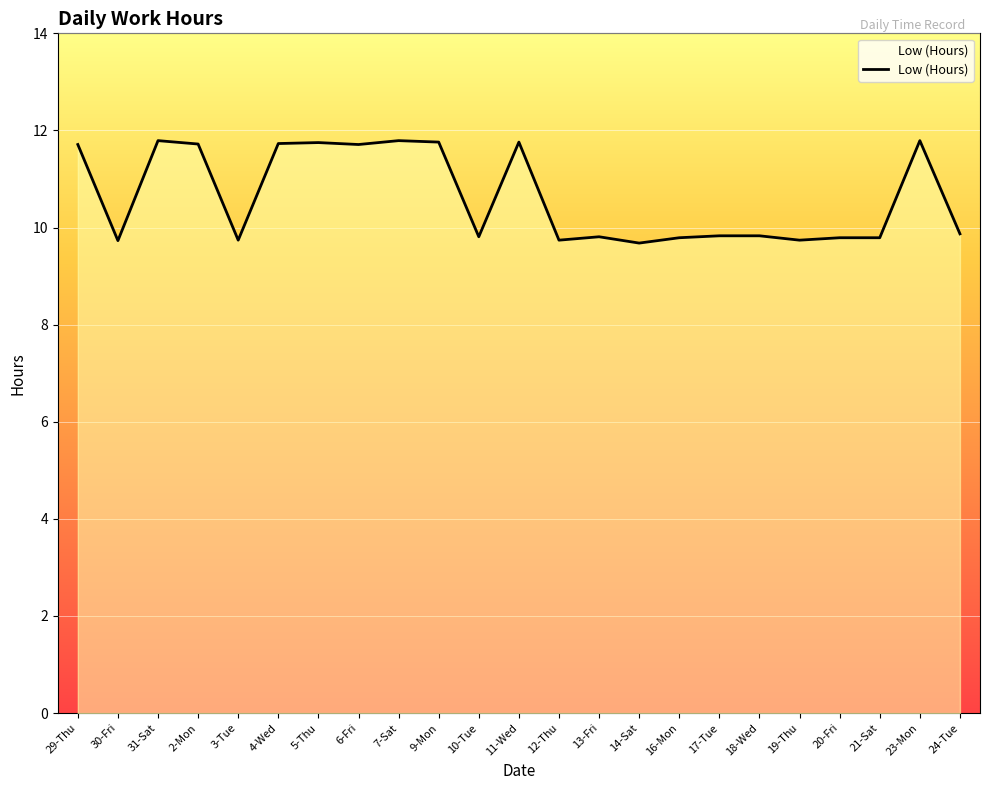

Rank the categories by value from highest to lowest.

31-Sat, 7-Sat, 23-Mon, 9-Mon, 11-Wed, 5-Thu, 4-Wed, 2-Mon, 29-Thu, 6-Fri, 24-Tue, 17-Tue, 18-Wed, 10-Tue, 13-Fri, 16-Mon, 20-Fri, 21-Sat, 3-Tue, 12-Thu, 19-Thu, 30-Fri, 14-Sat